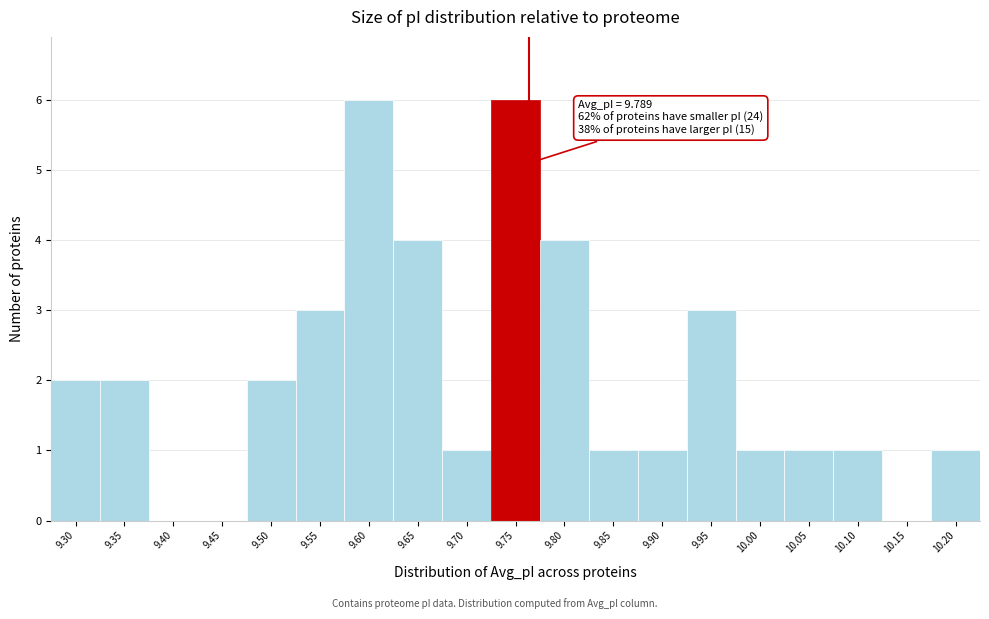

Reading left to right, transcribe all the data shown in this chart.

9.30=2	9.35=2	9.40=0	9.45=0	9.50=2	9.55=3	9.60=6	9.65=4	9.70=1	9.75=6	9.80=4	9.85=1	9.90=1	9.95=3	10.00=1	10.05=1	10.10=1	10.15=0	10.20=1